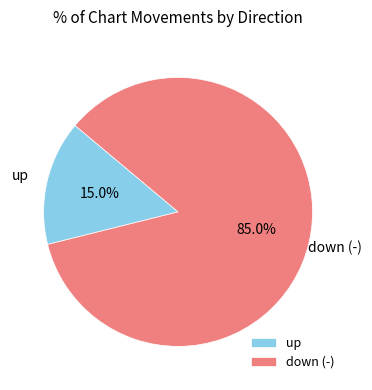

Rank the categories by value from highest to lowest.

down (-), up